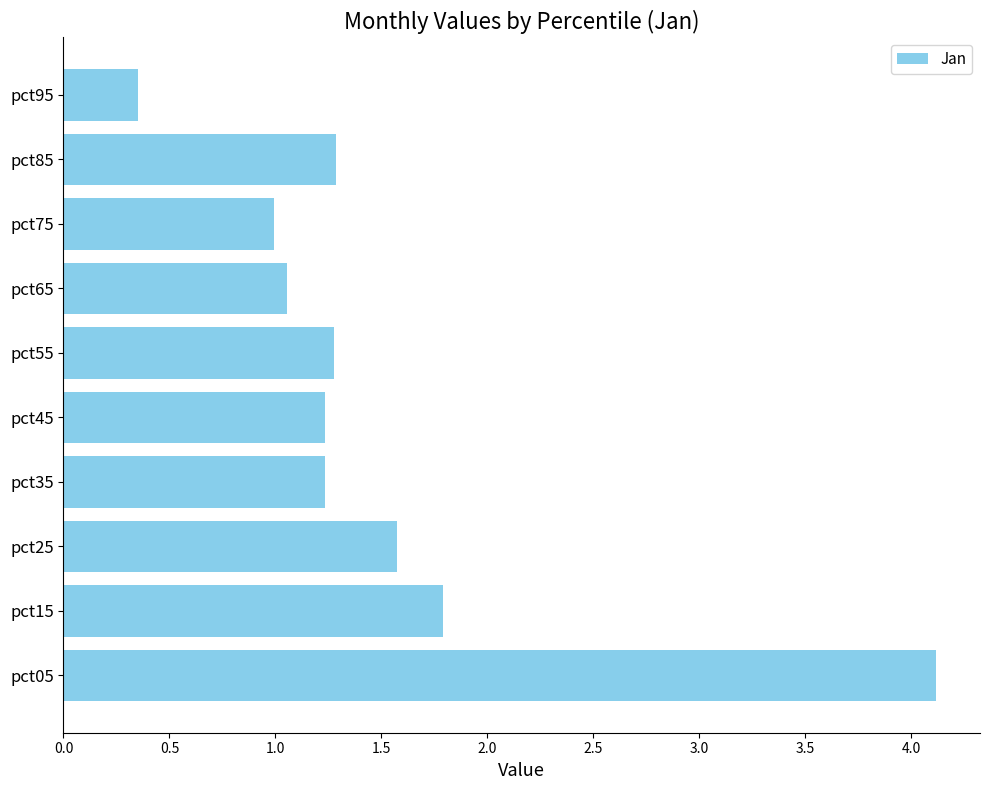

Which has a higher value, pct65 or pct15?

pct15